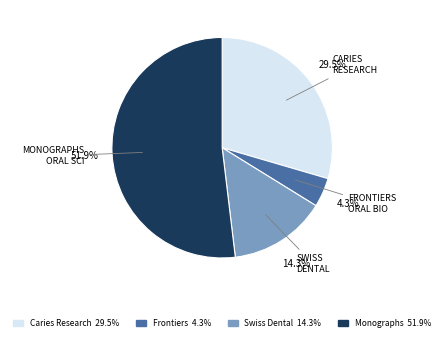

Rank the categories by value from lowest to highest.

Frontiers 4.3%, Swiss Dental 14.3%, Caries Research 29.5%, Monographs 51.9%